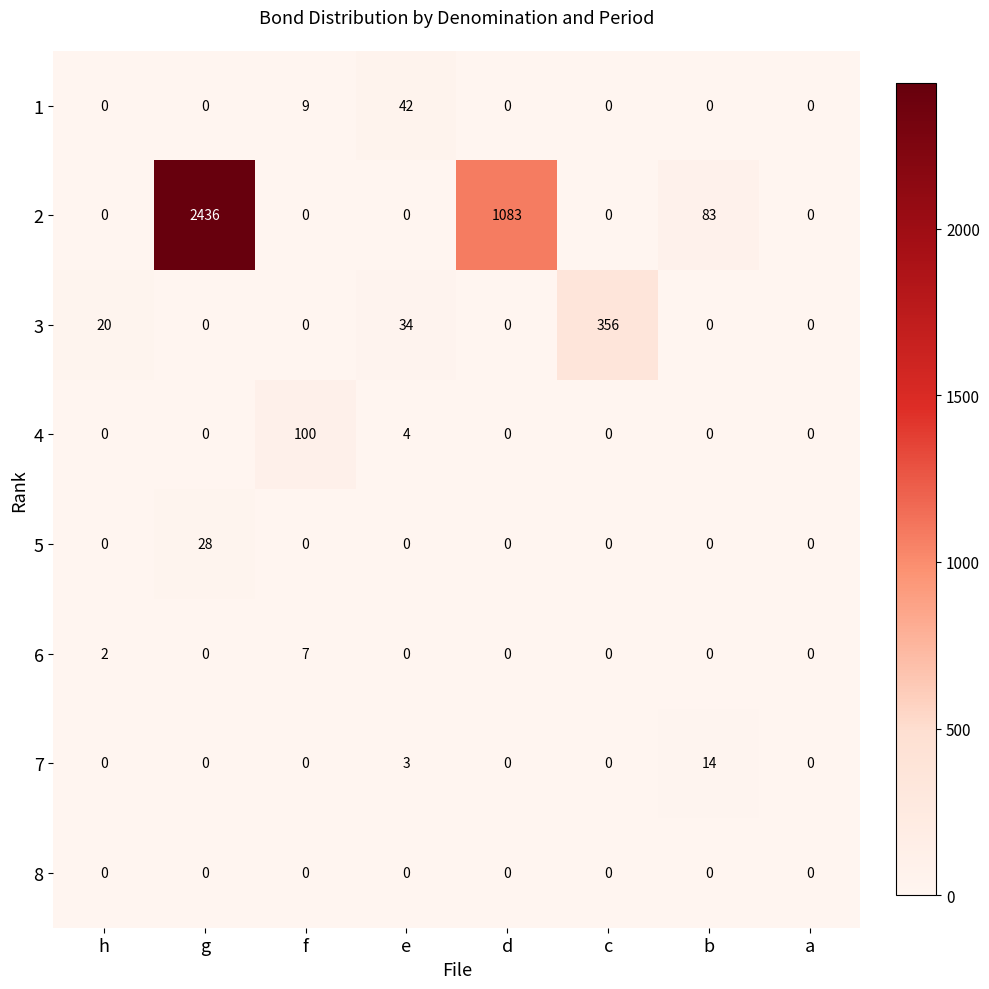

True or false: 1 has a value of 42 at e.

True